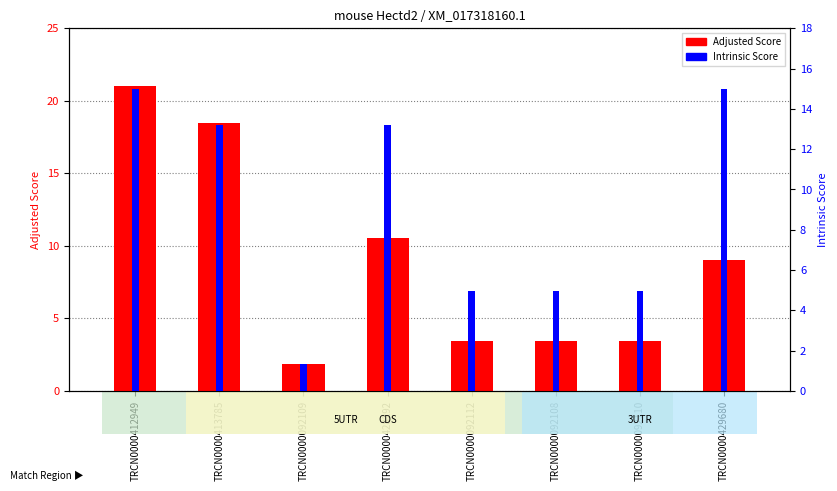

At which label does Intrinsic Score first exceed 13?

TRCN0000412949